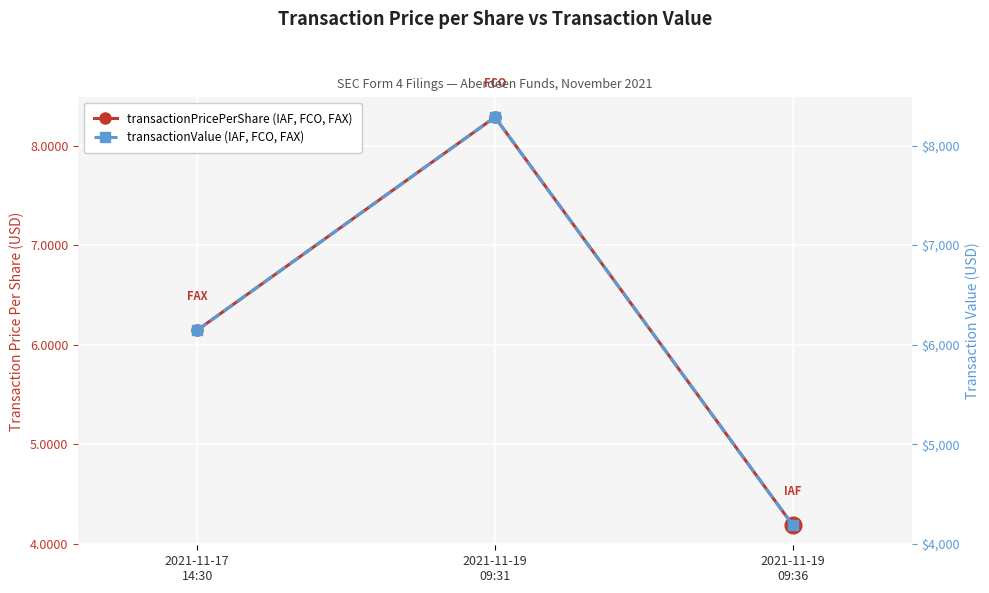

How many lines are shown in the chart?

2